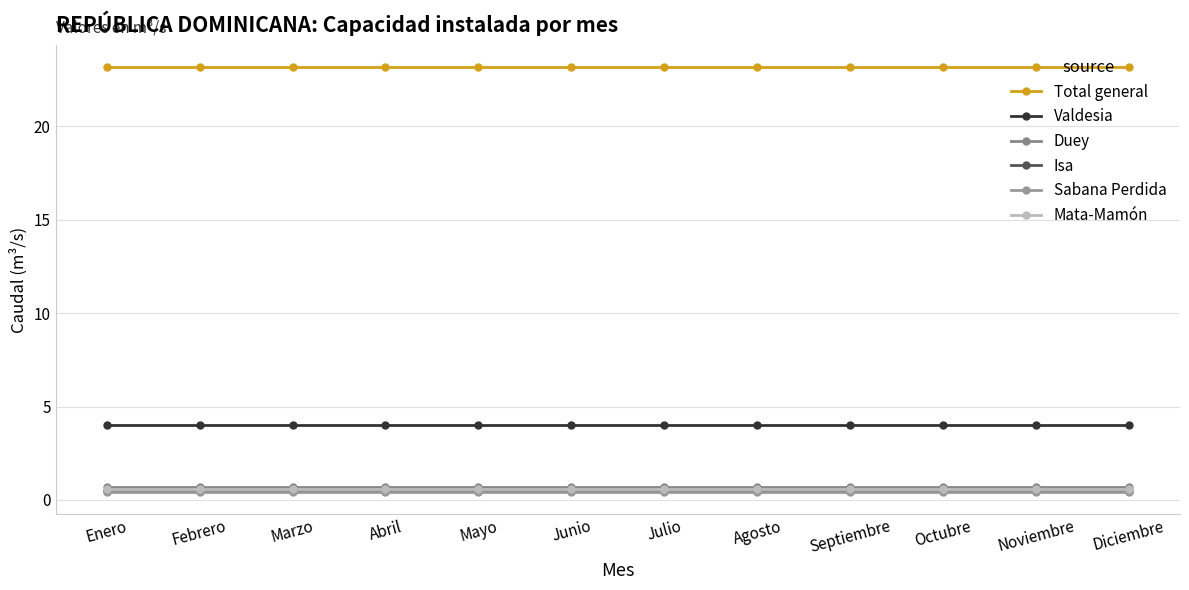

Which series changed the most between Febrero and Junio?

Total general